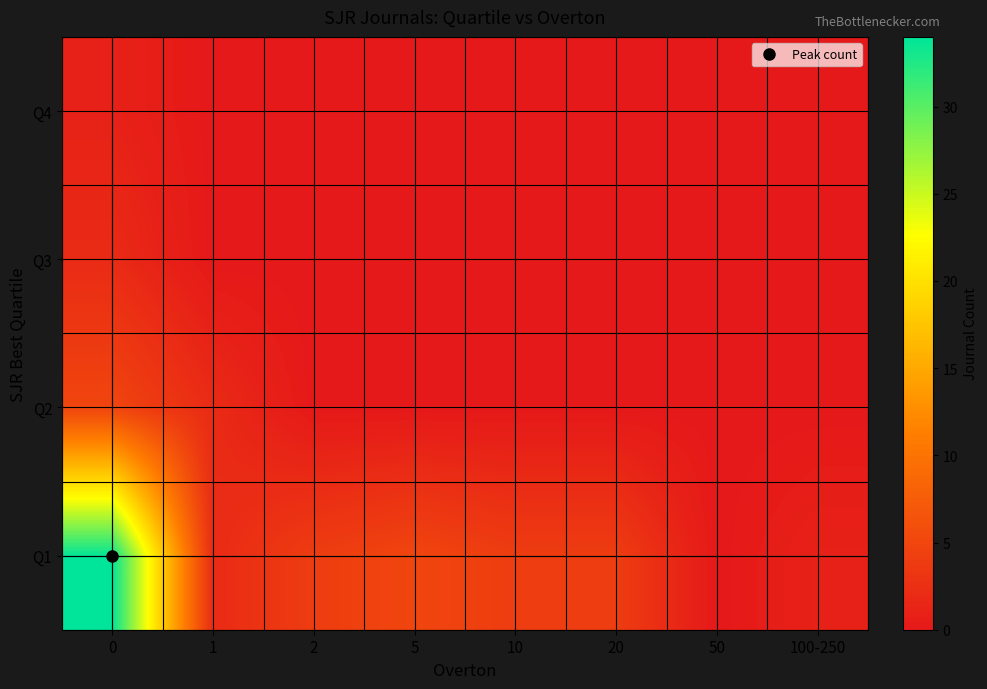

How many series are shown in this chart?

4